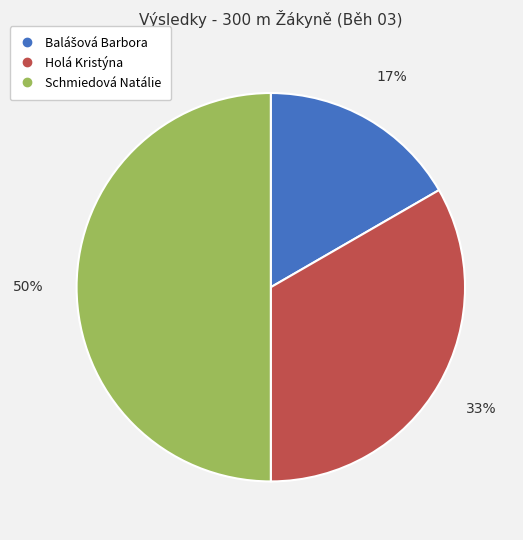

What percentage is the Schmiedová Natálie slice, to the nearest percent?

50%